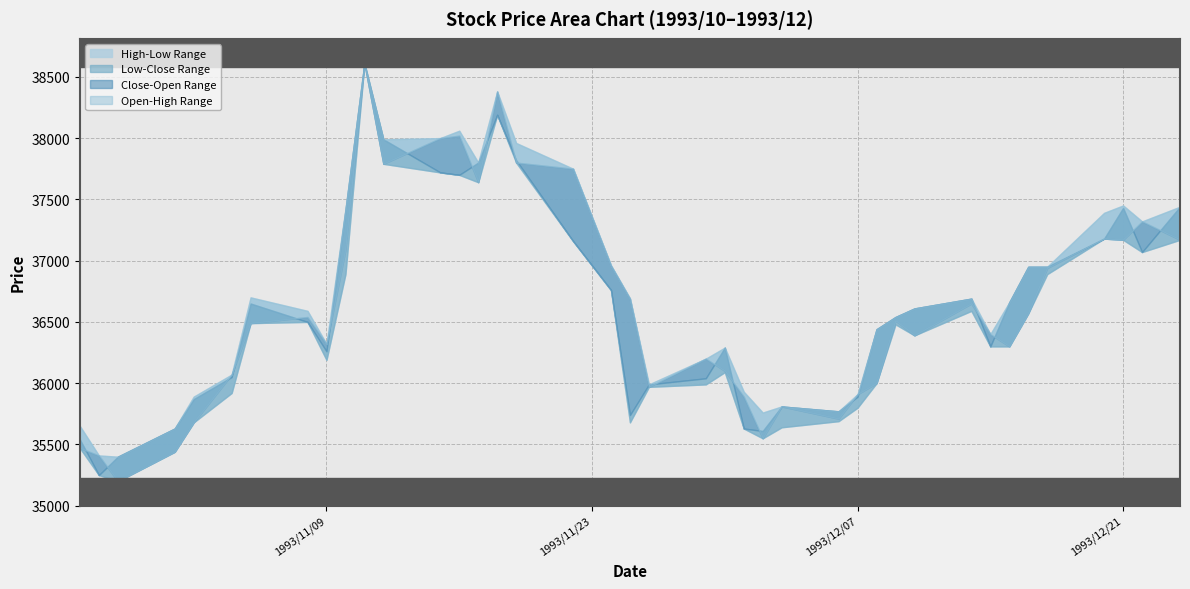

Which category has the lowest value in the Low series?

1993/10/29